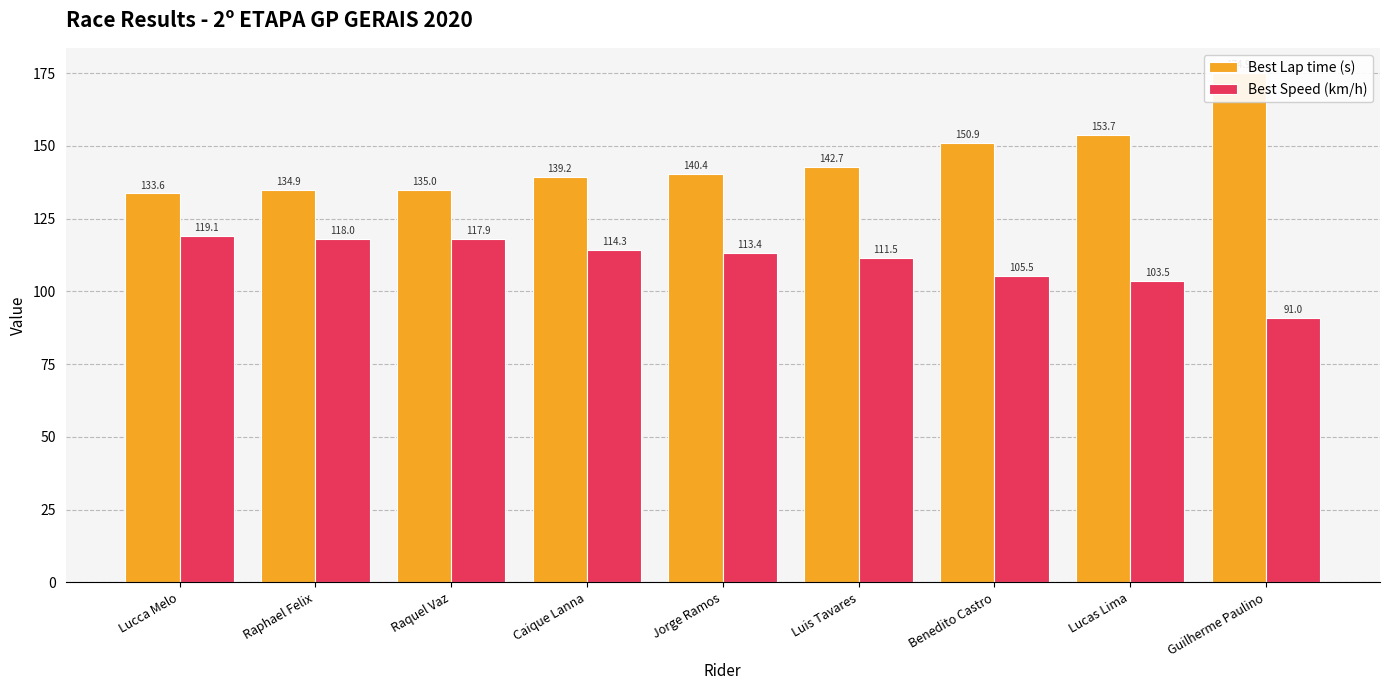

Reading left to right, what are all the values shown in this chart?

Best Lap time (s): 133.6	134.9	135.0	139.2	140.4	142.7	150.9	153.7	174.9
Best Speed (km/h): 119.1	118.0	117.9	114.3	113.4	111.5	105.5	103.5	91.0